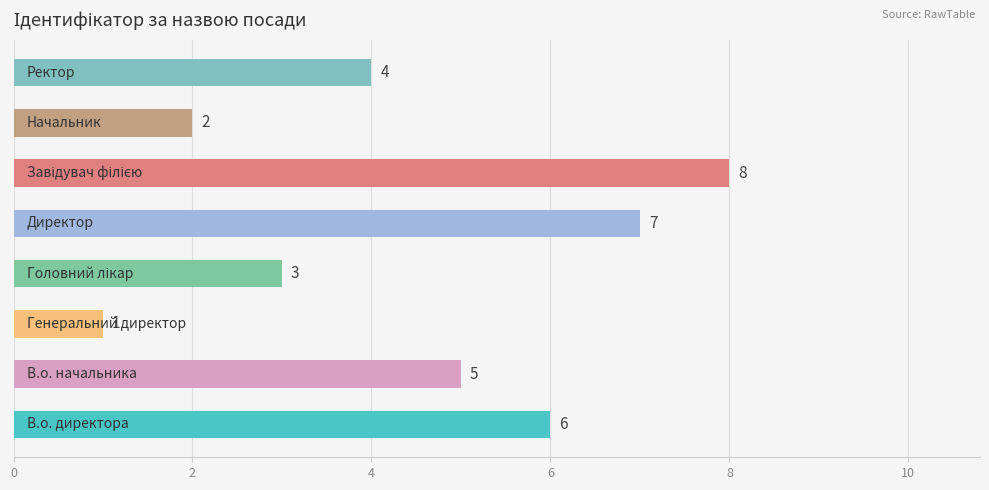

What is the maximum value shown in the chart?

8